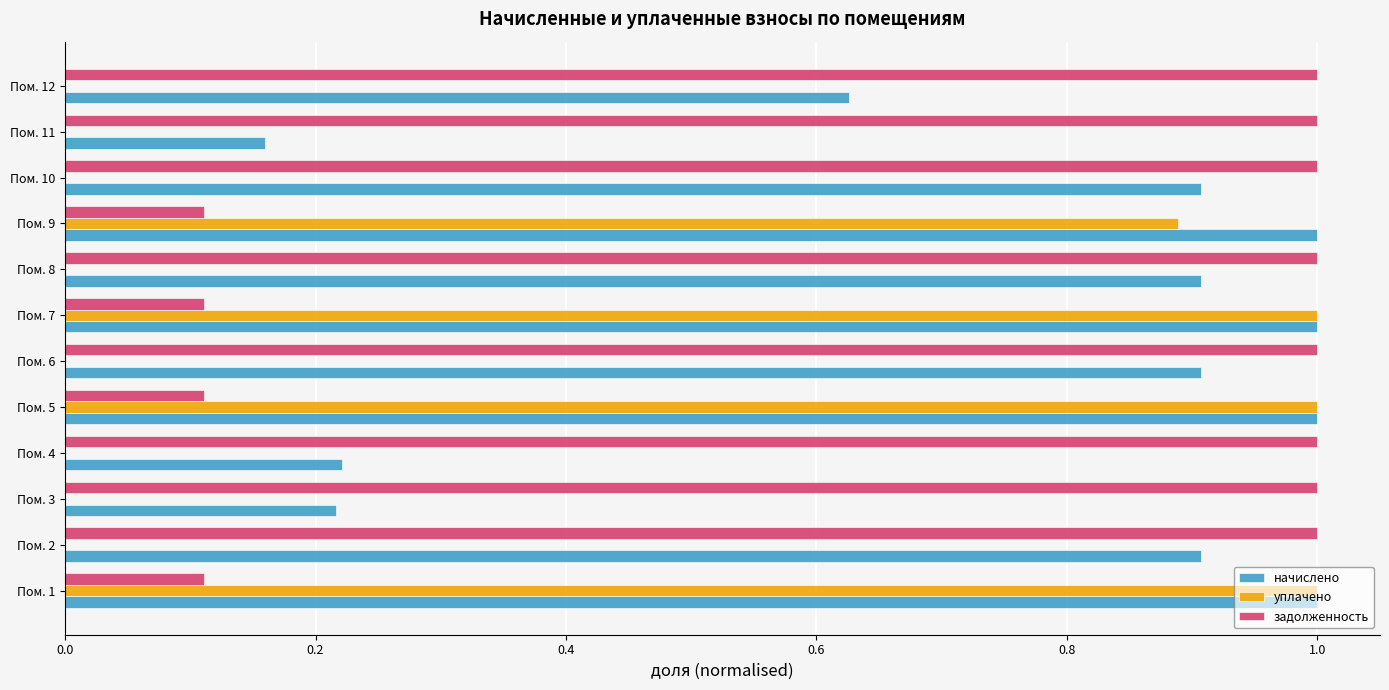

What is the total value across all series at Пом. 5?

2.1